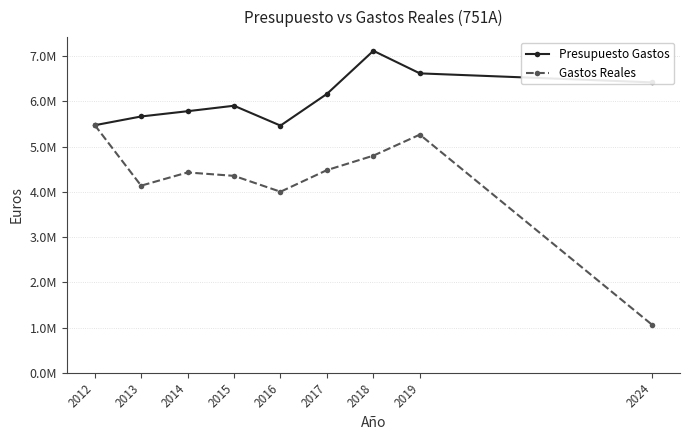

What is the sum of the Gastos Reales values at 2015 and 2018?

9152221.6